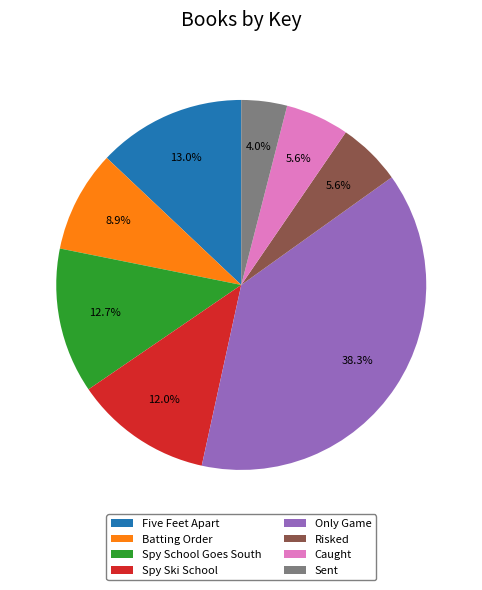

Which has a higher value, Five Feet Apart or Batting Order?

Five Feet Apart